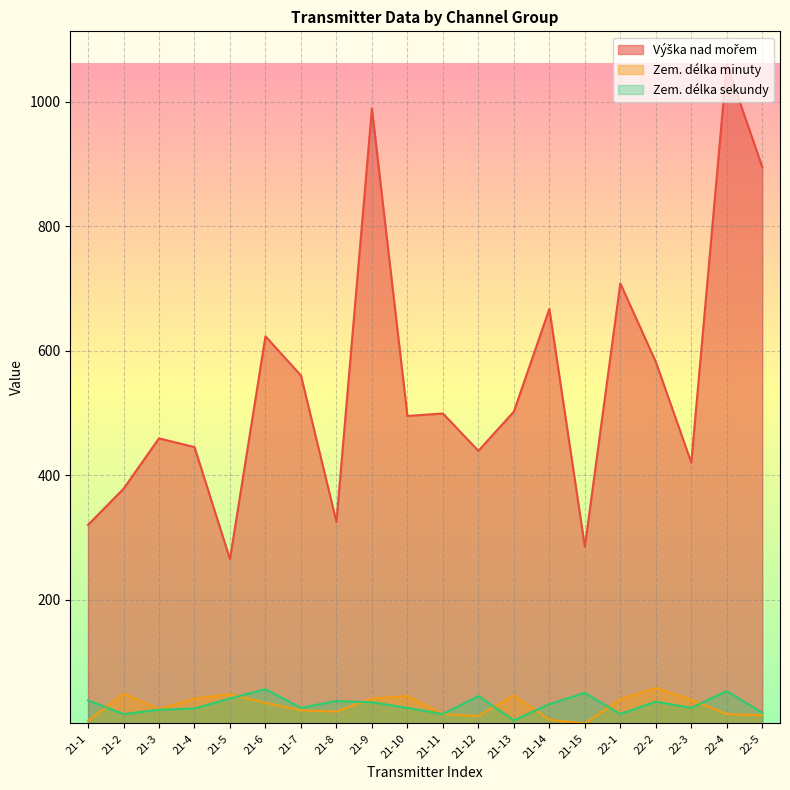

Which series changed the most between 21-12 and 22-2?

Výška nad mořem